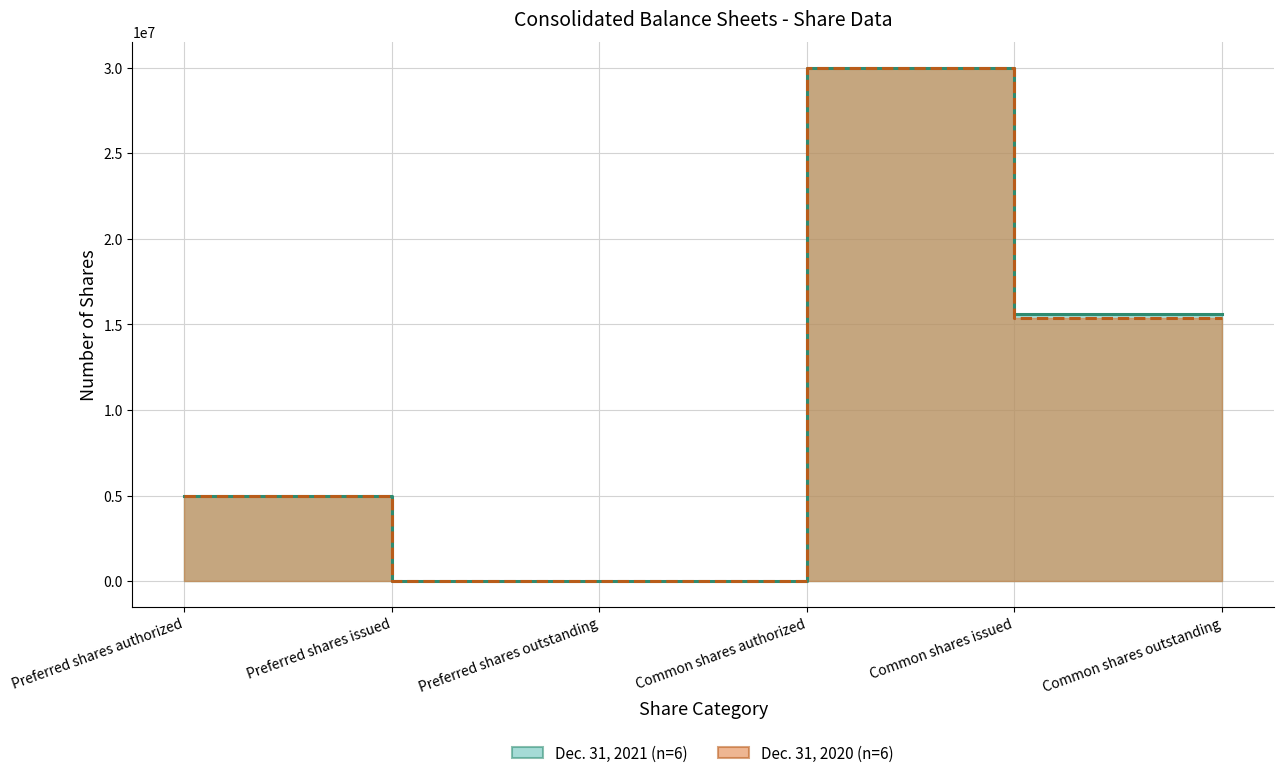

What is the label of the 6th point from the right?

Preferred shares authorized